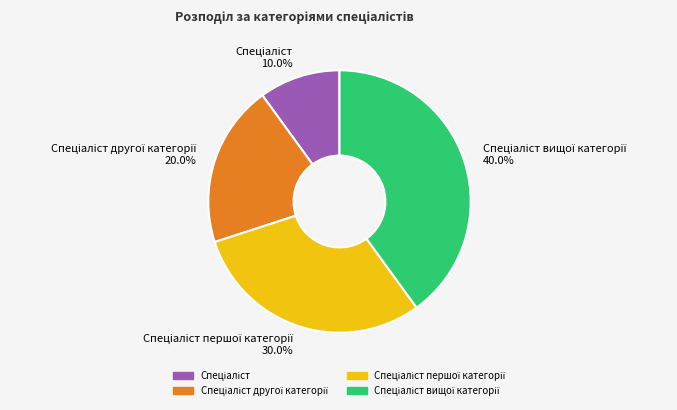

Is there any slice that represents more than half of the pie?

No